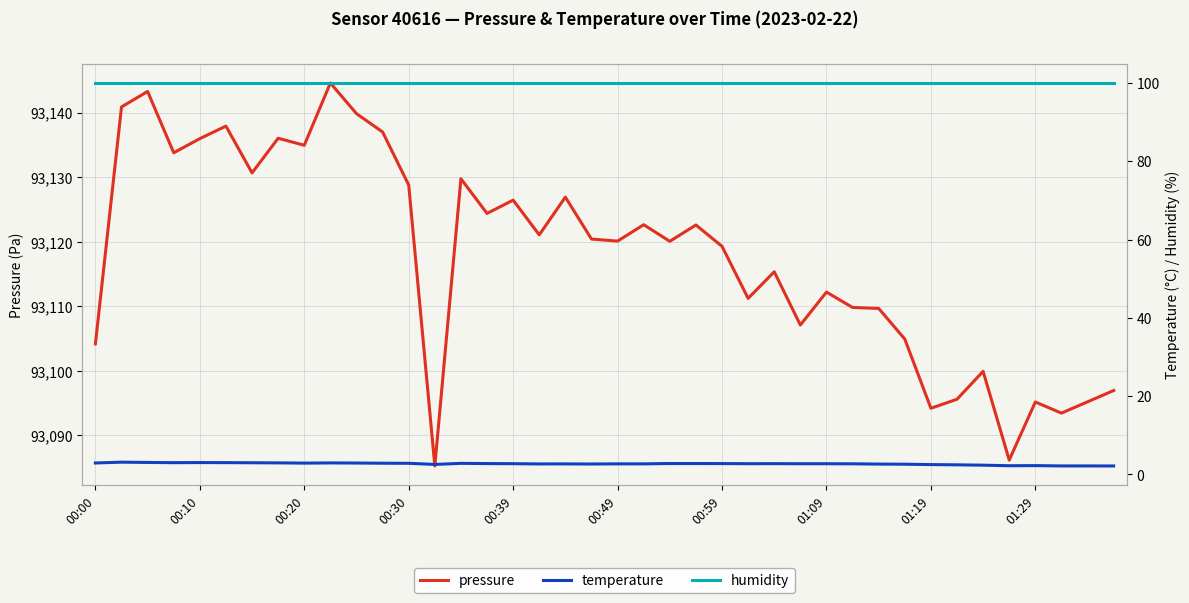

In temperature, how many points are higher than both neighbors (excluding endpoints)?

7